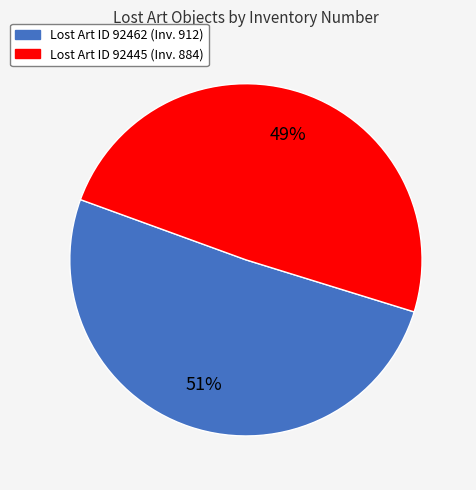

Count the number of slices in the pie.

2